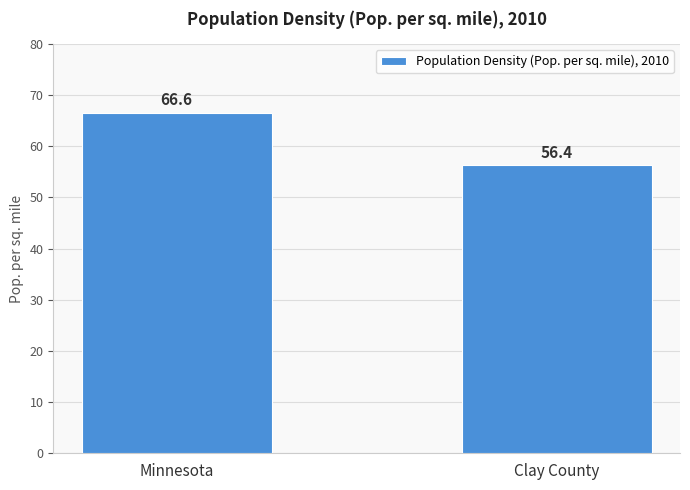

Read the value at Minnesota.

66.6